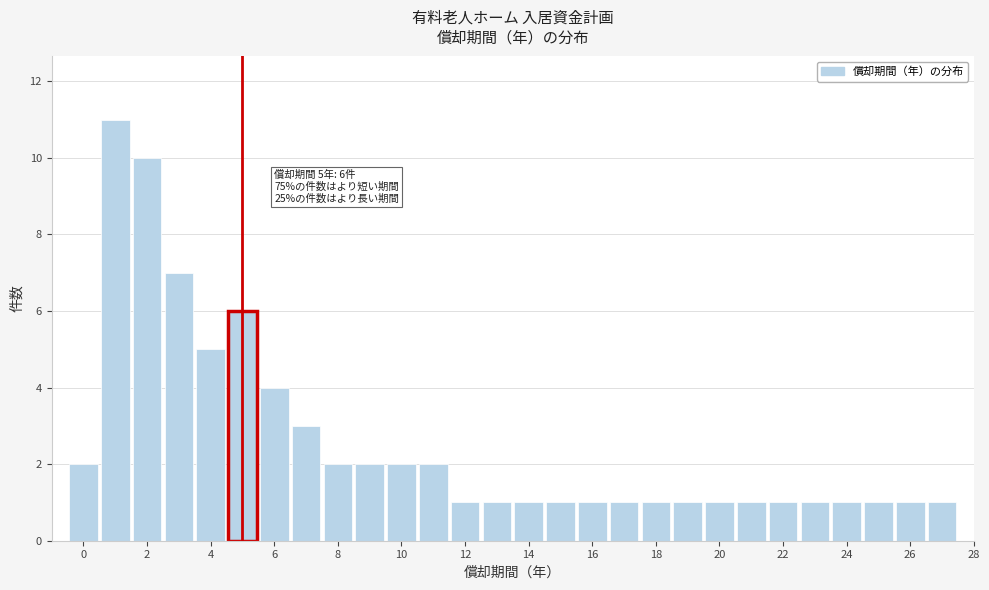

Over which range of the x-axis is the bar tallest?

0.5 to 1.5